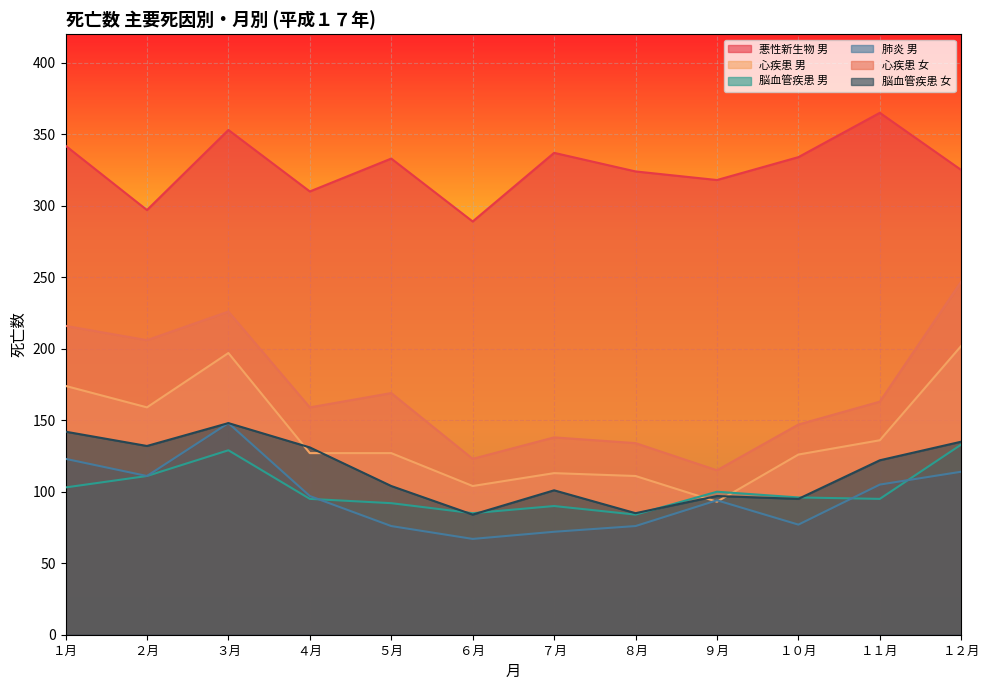

At which category is the sum across all series the highest?

３月